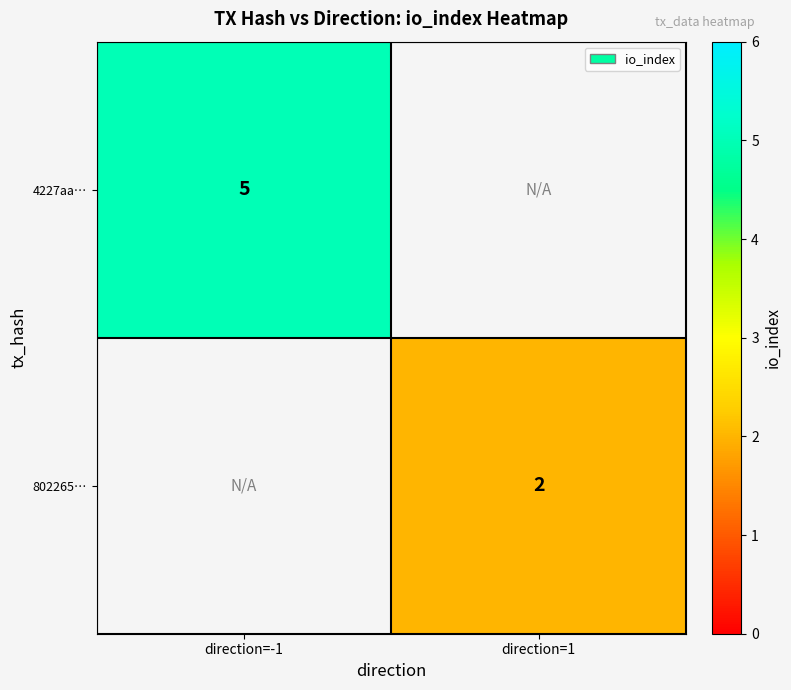

Is it true that 802265… equals 2 at direction=1?

True